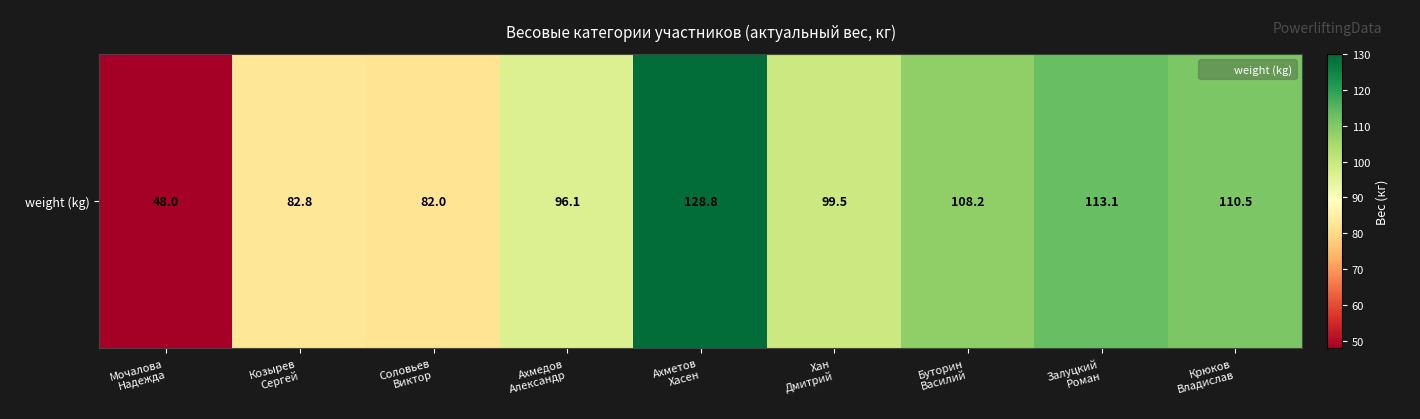

Which category has the lowest value across all series?

Мочалова
Надежда